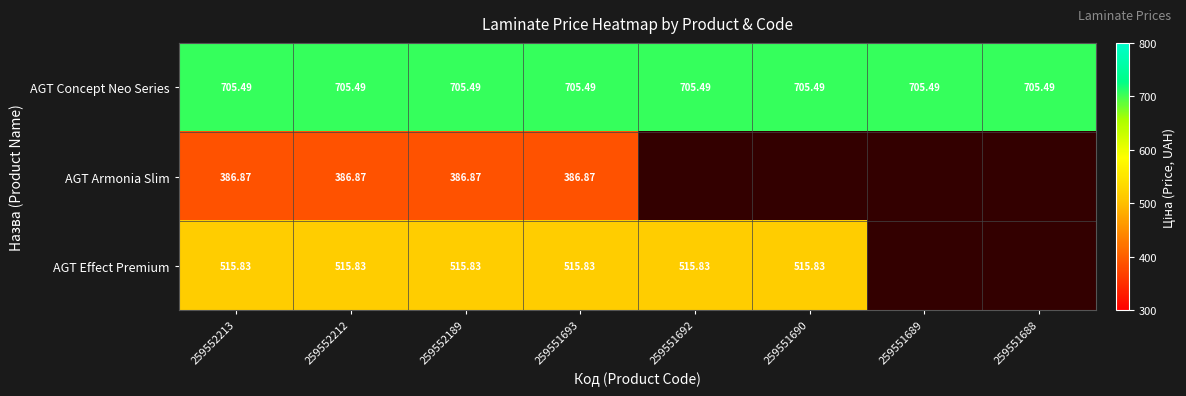

Is it true that AGT Effect Premium equals 515.8 at 259552189?

True